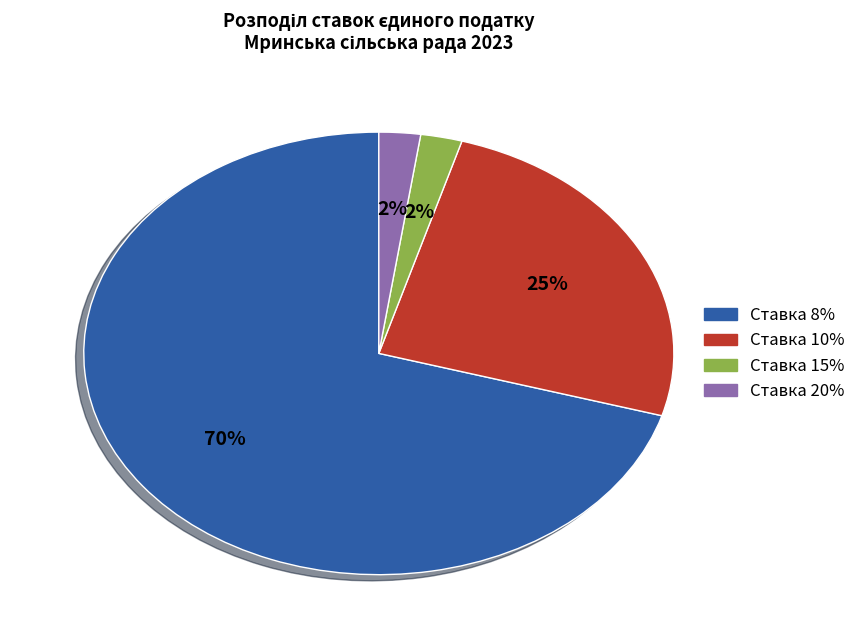

Is it true that Ставка 10% is 13% of the pie?

False